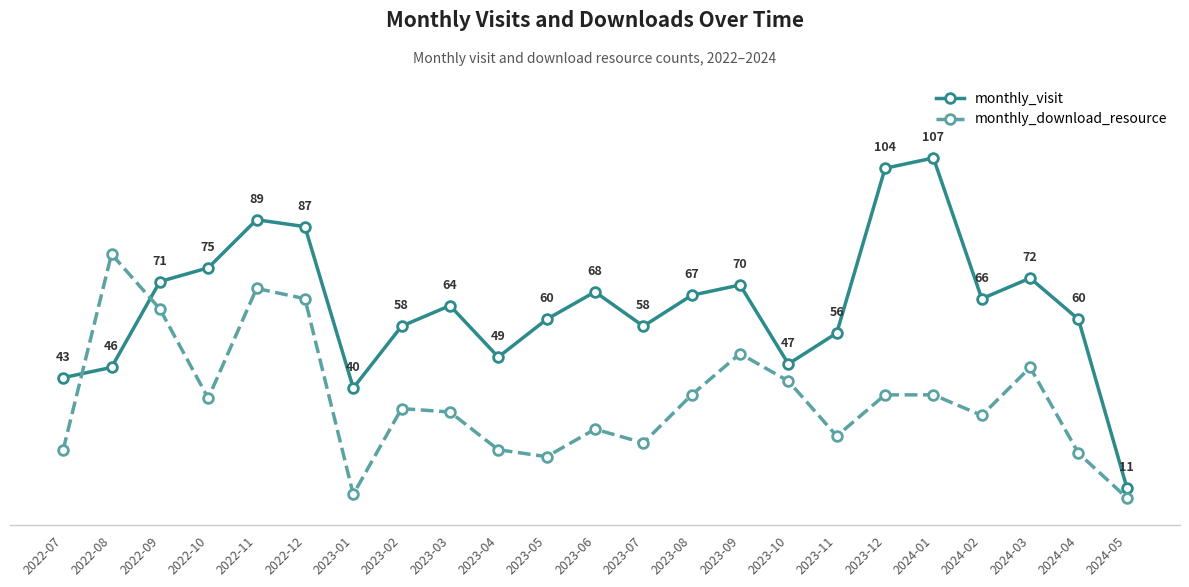

At which category is the sum across all series the highest?

2022-11